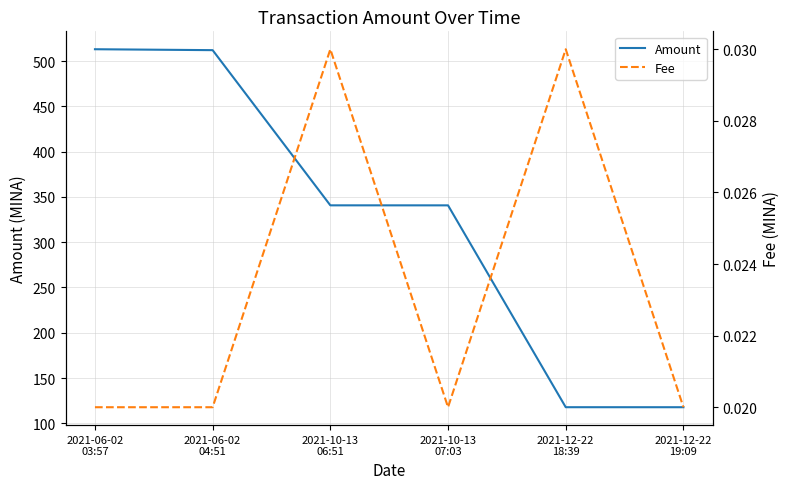

What is the label of the 5th point from the left?

2021-12-22
18:39